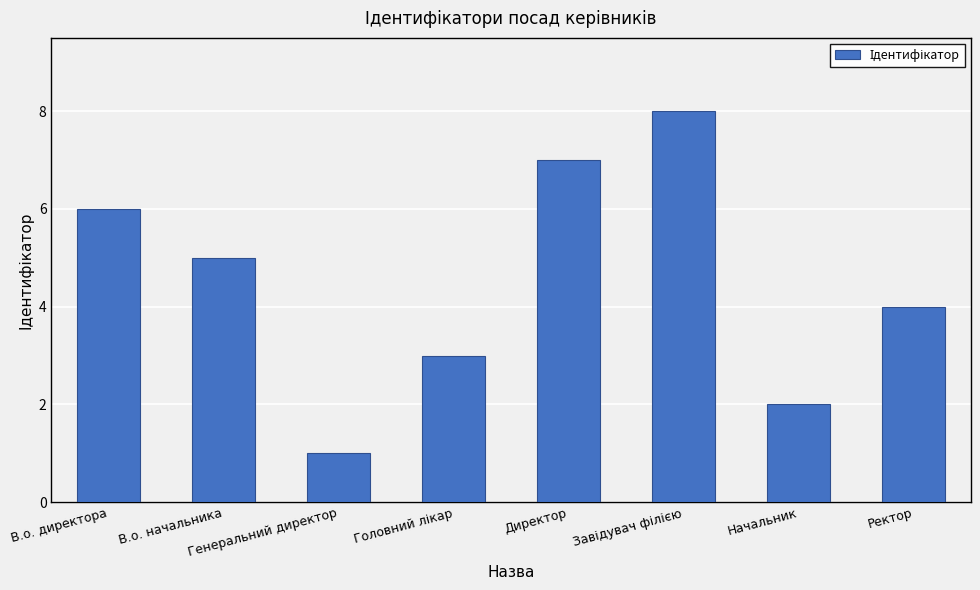

What is the minimum value shown in the chart?

1